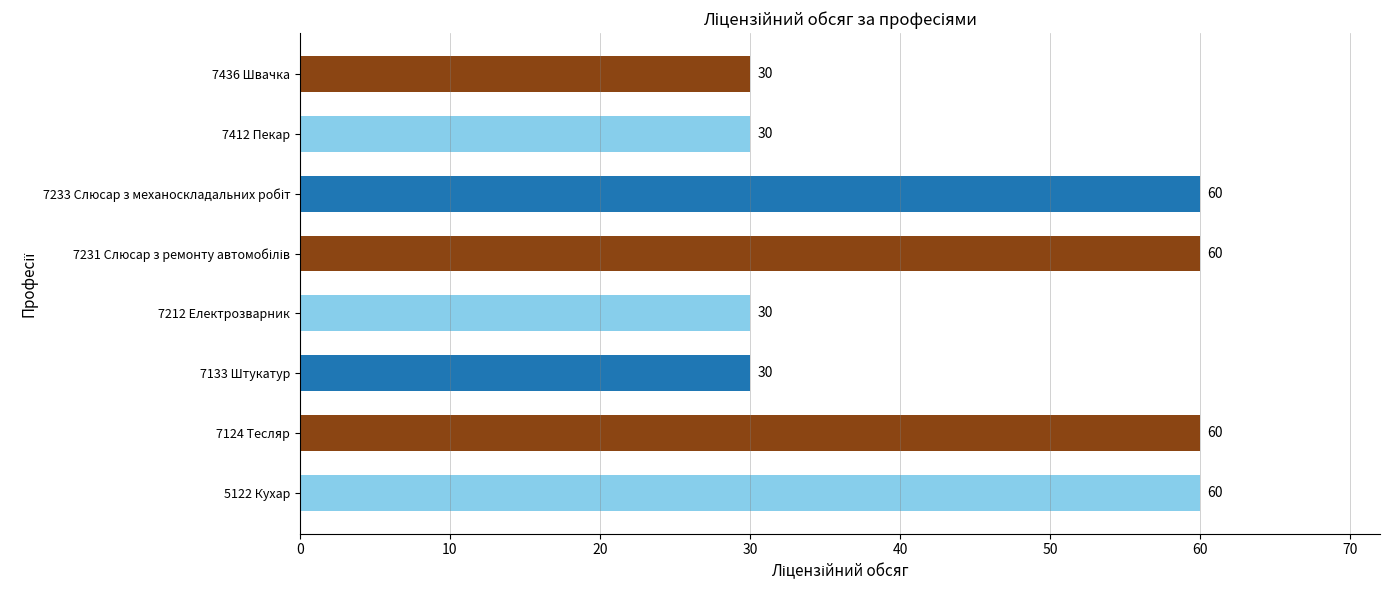

Is it true that the value at 7212 Електрозварник is 52?

False